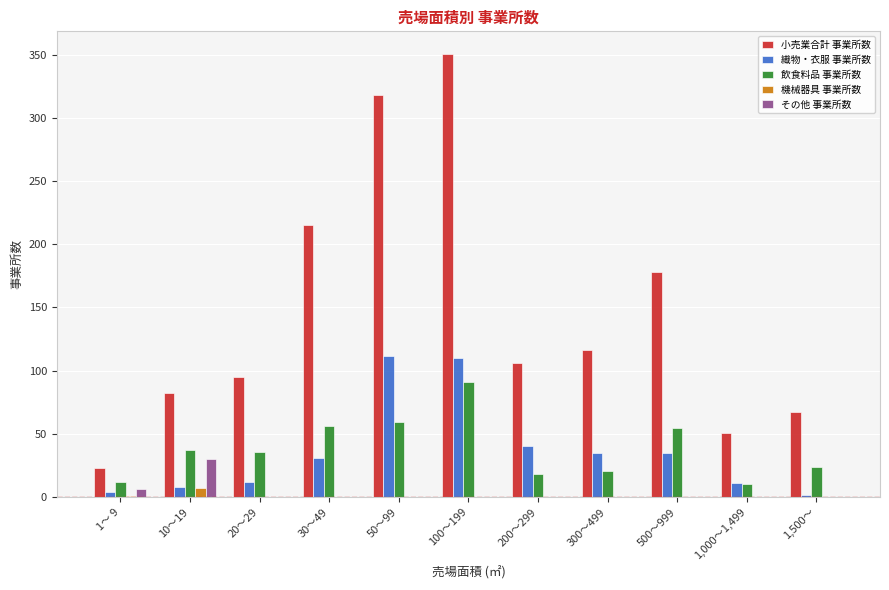

How many data points does each series have?

11